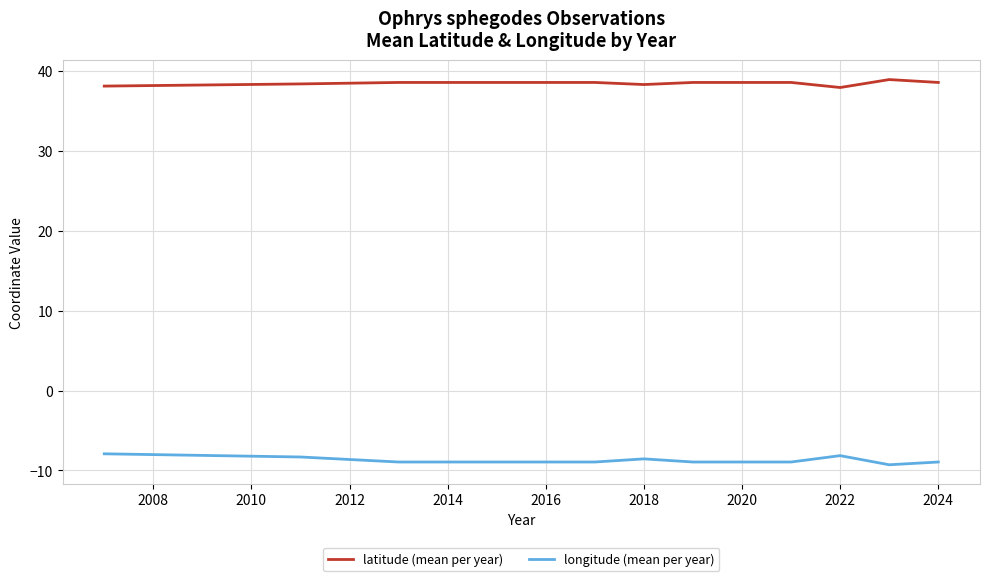

Which series has the largest total across all categories?

latitude (mean per year)